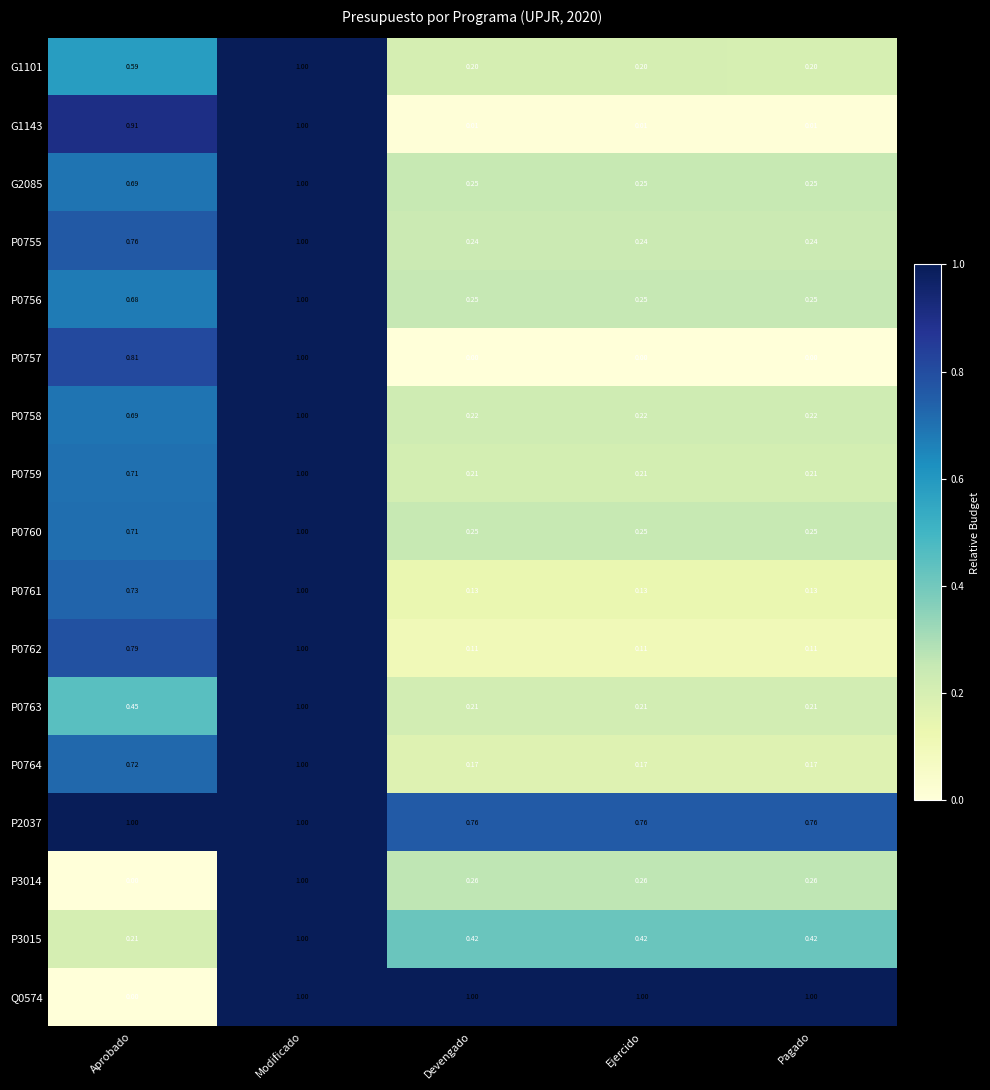

At which category is the sum across all series the highest?

Modificado